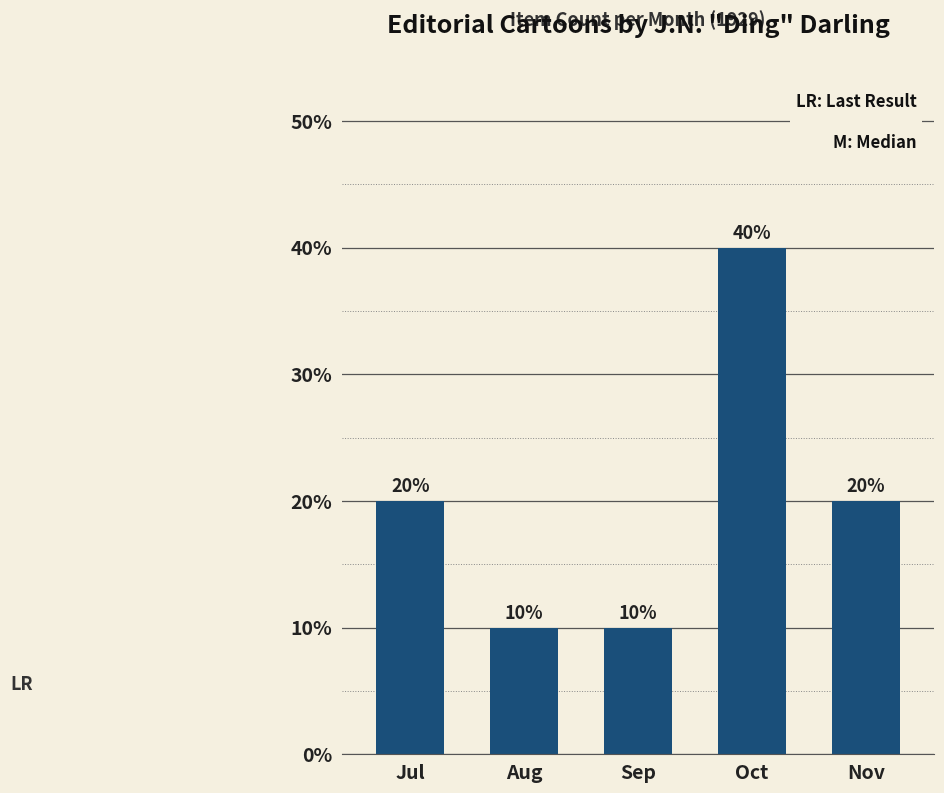

What is the greatest value displayed?

40